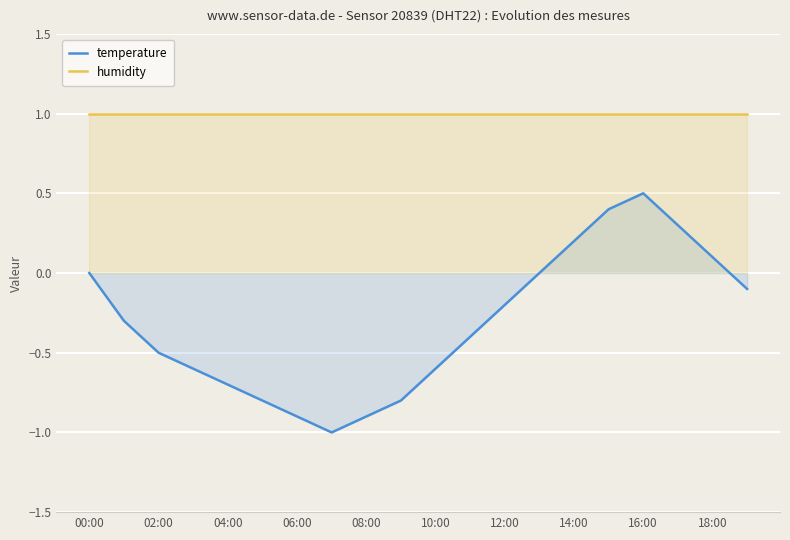

What is the value of the temperature point at the 7th from the left?

-0.9